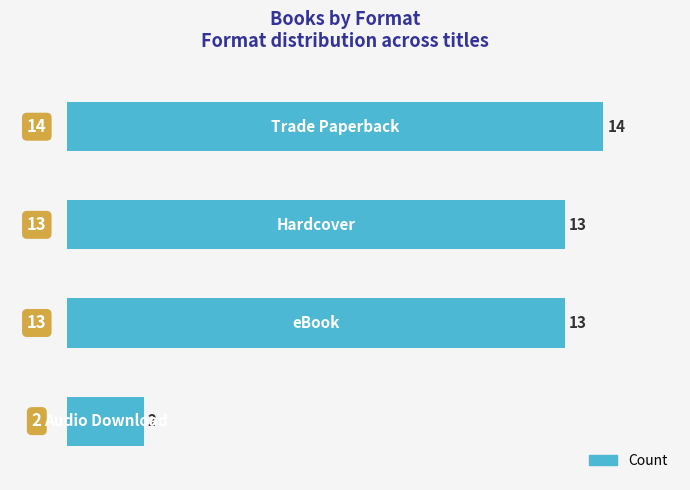

What is the greatest value displayed?

14